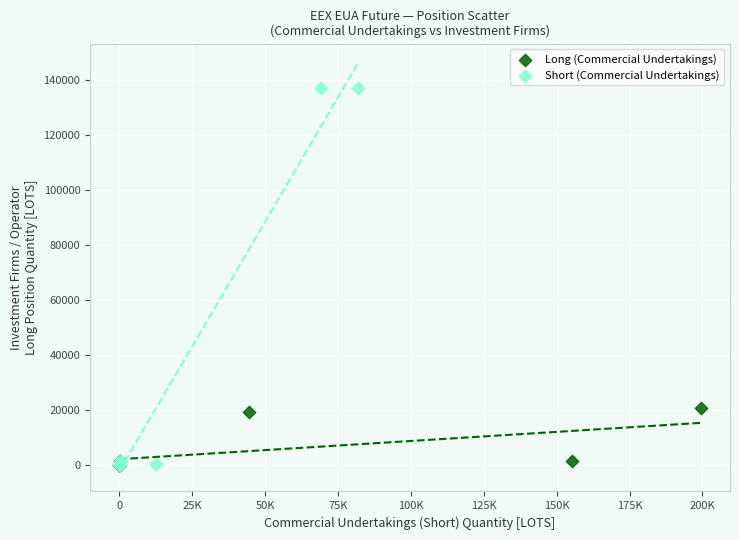

What are all the series names shown in the legend?

Long (Commercial Undertakings), Short (Commercial Undertakings)